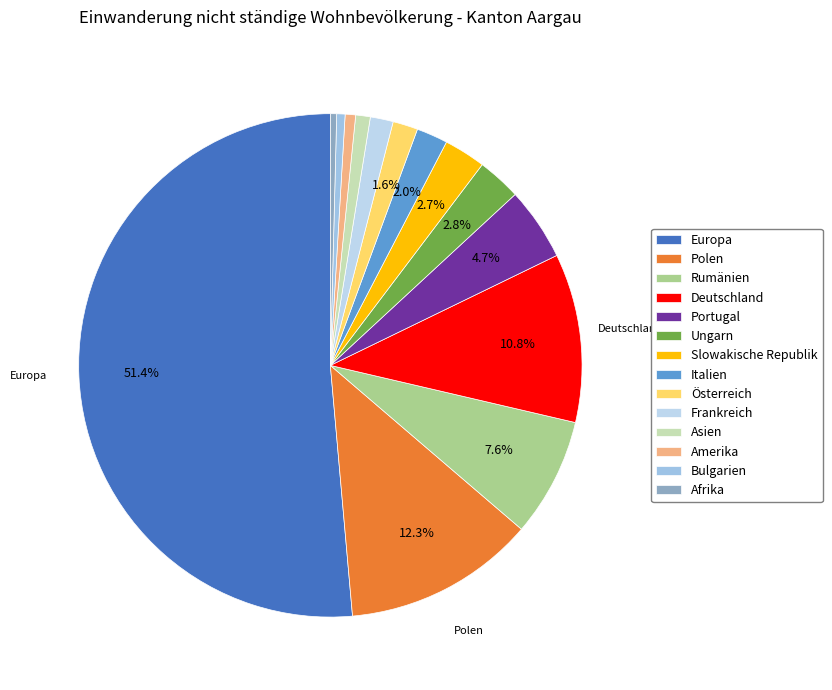

To the nearest percent, what is the difference between the largest and smallest slice percentages?

51%